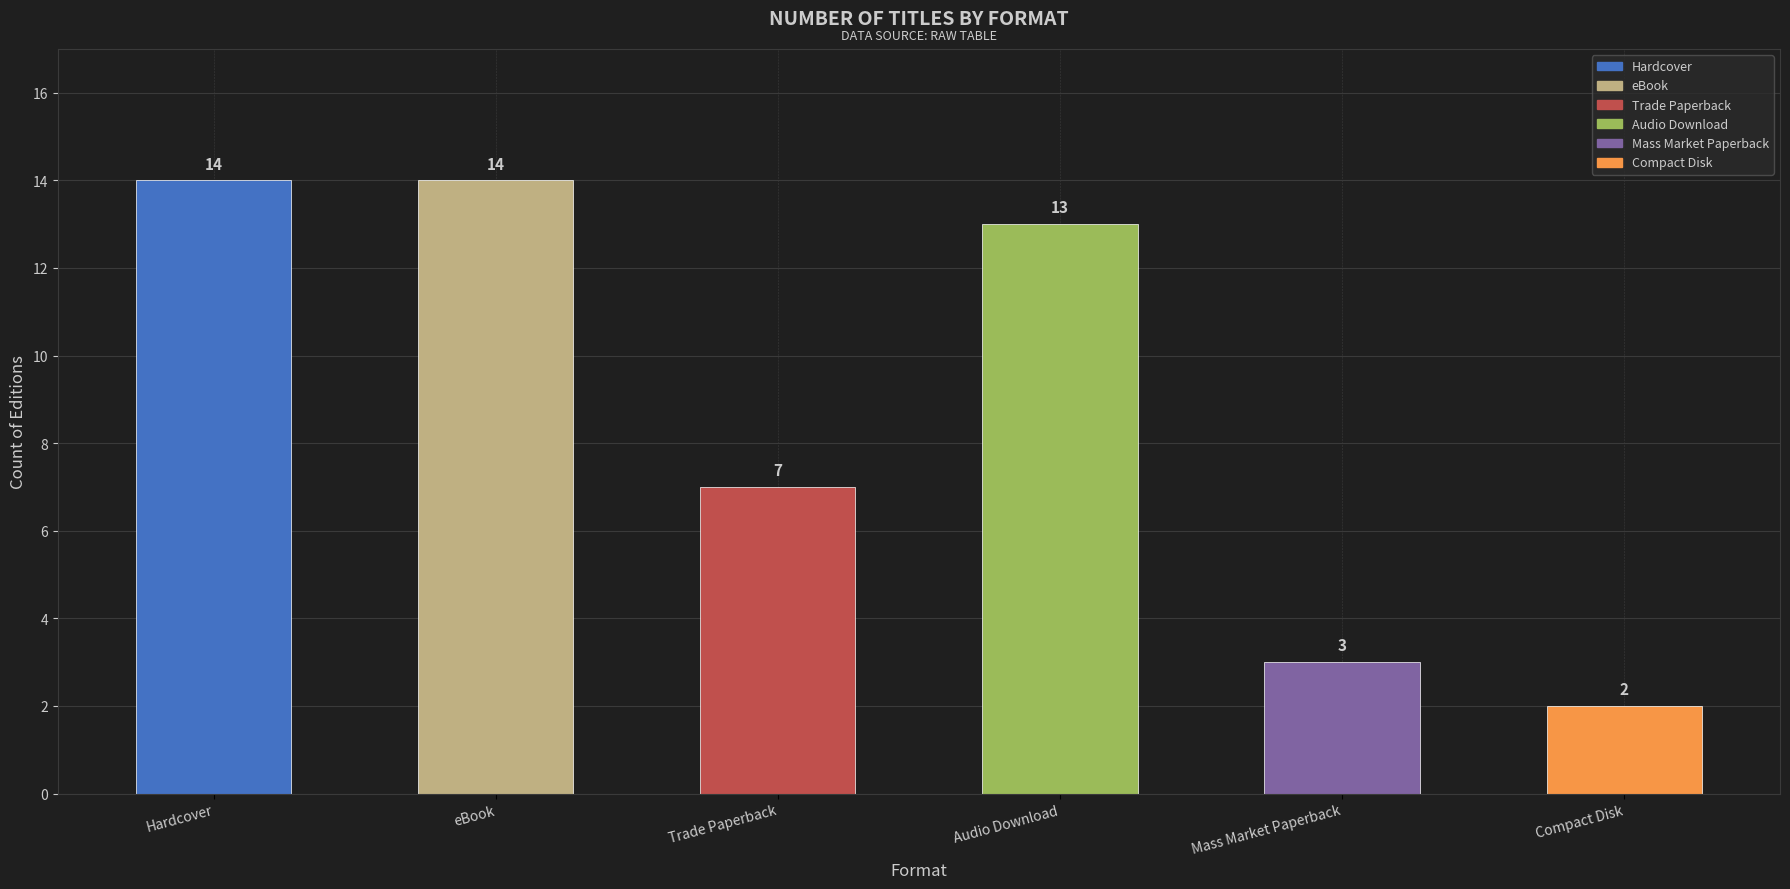

What is the difference between the maximum and minimum values?

12